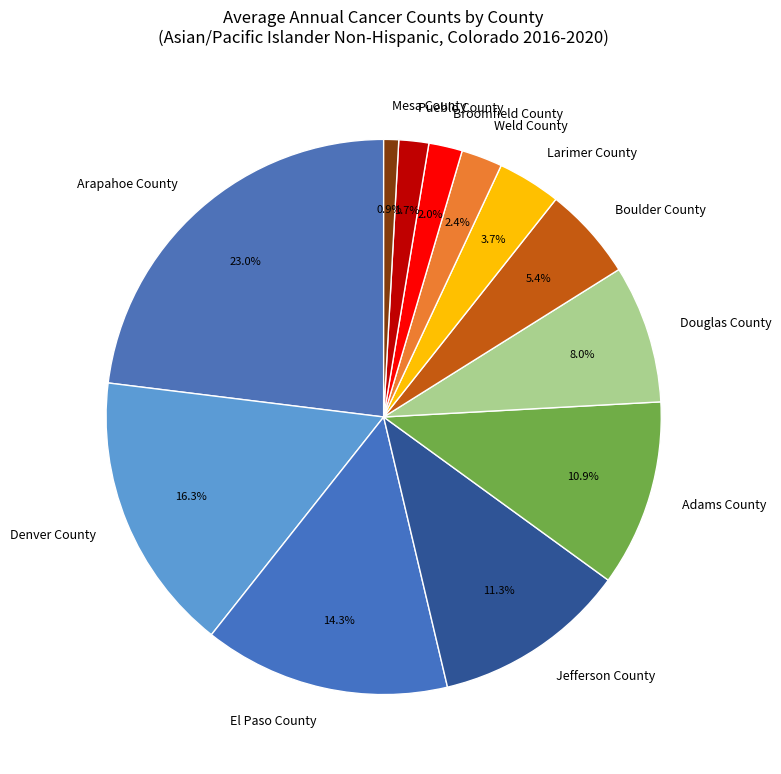

What is the largest slice in the pie chart?

Arapahoe County